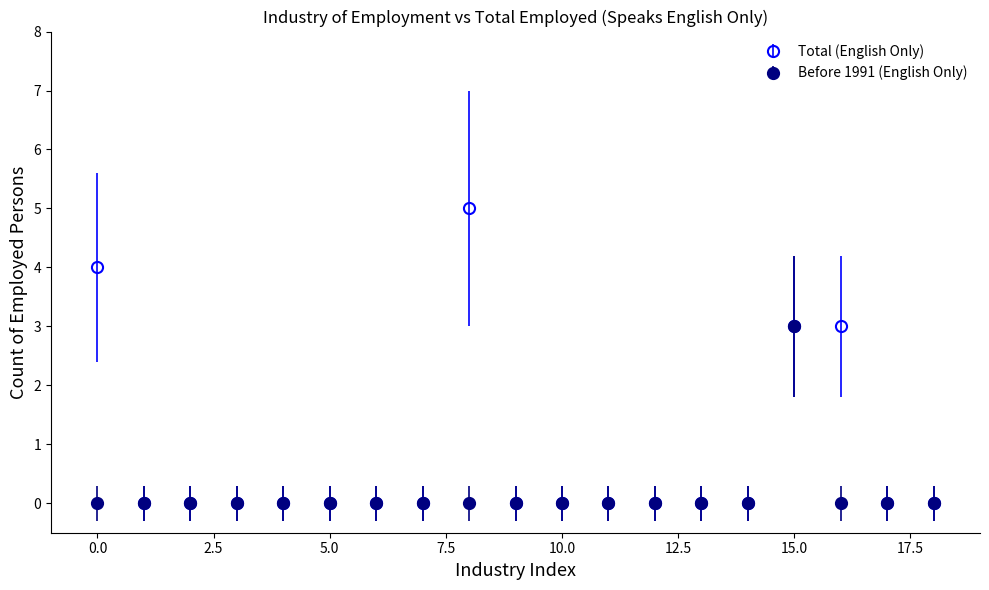

Which series has the largest total across all categories?

Total (English Only)